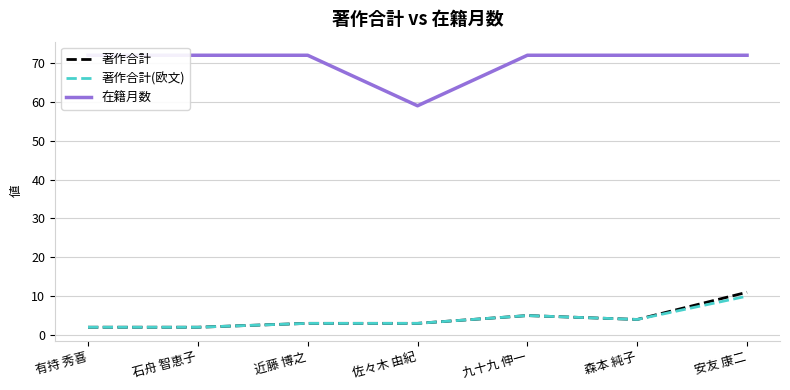

What is the sum of the 著作合計 values at 安友 康二 and 有持 秀喜?

13